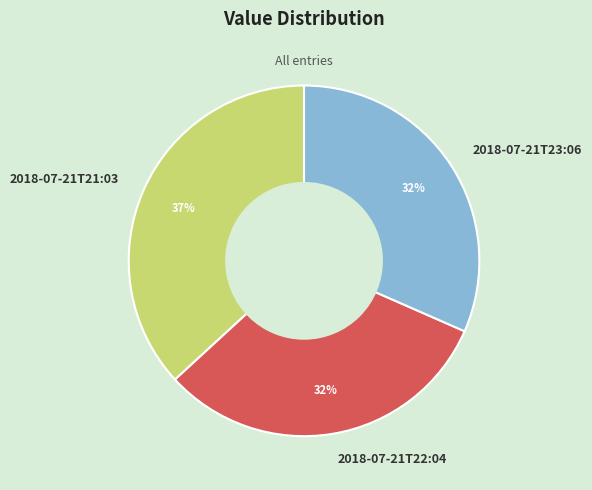

Between 2018-07-21T23:06 and 2018-07-21T21:03, which is larger?

2018-07-21T21:03